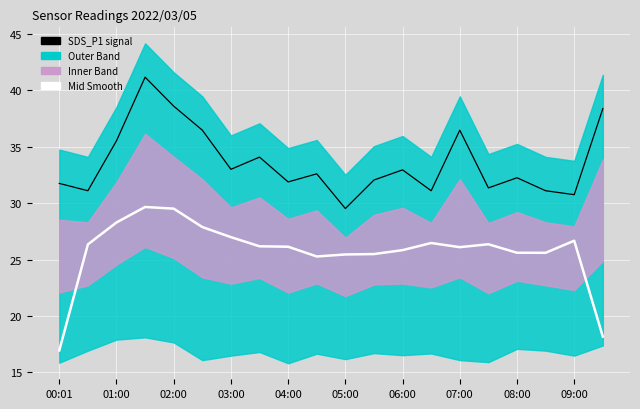

True or false: Mid Smooth and SDS_P1 cross at least once.

False